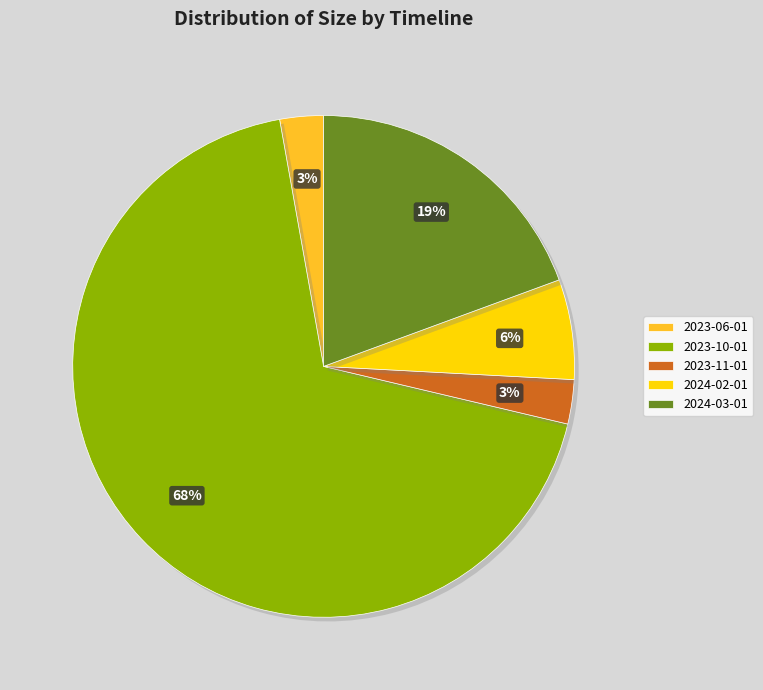

What is the largest slice in the pie chart?

2023-10-01